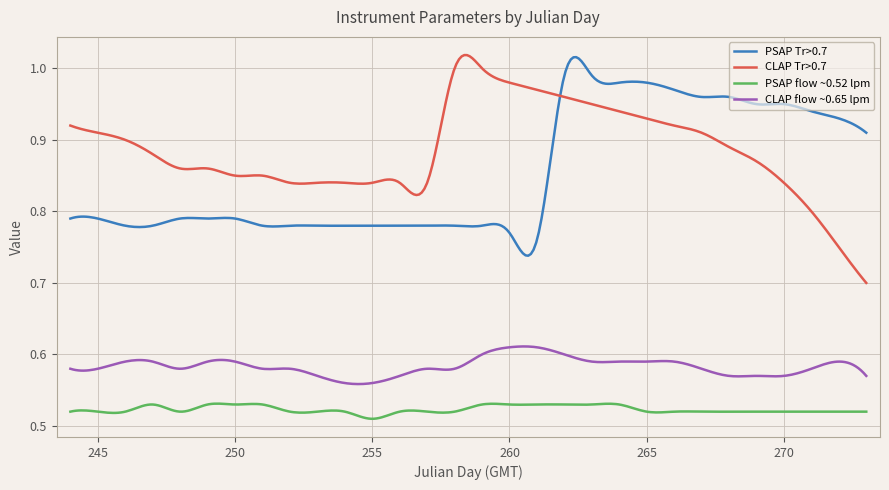

Which series has the largest total across all categories?

CLAP Tr>0.7